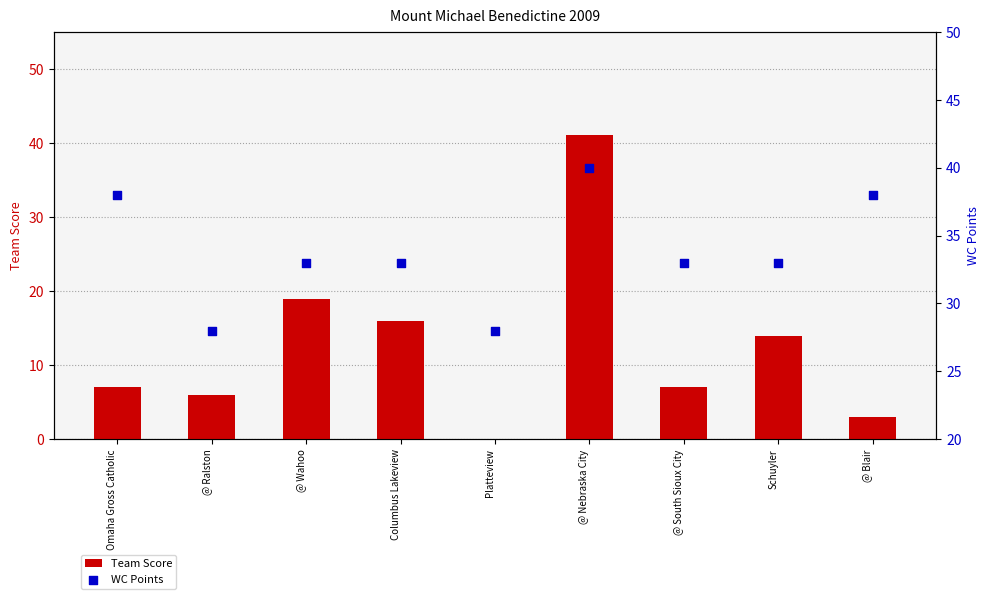

Which series has the widest spread of Y values?

Team Score